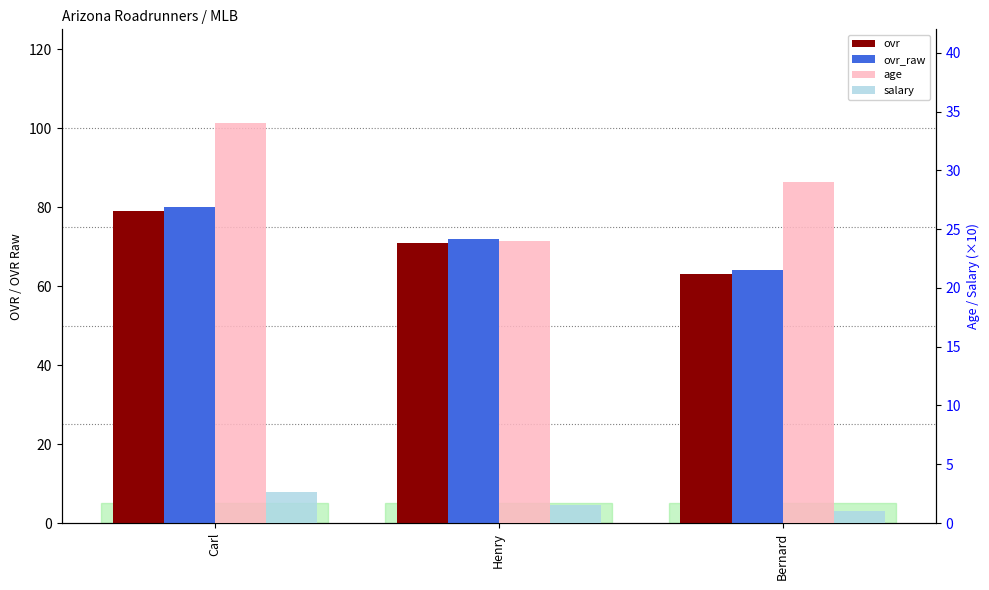

Which series has the largest range (max minus min)?

ovr